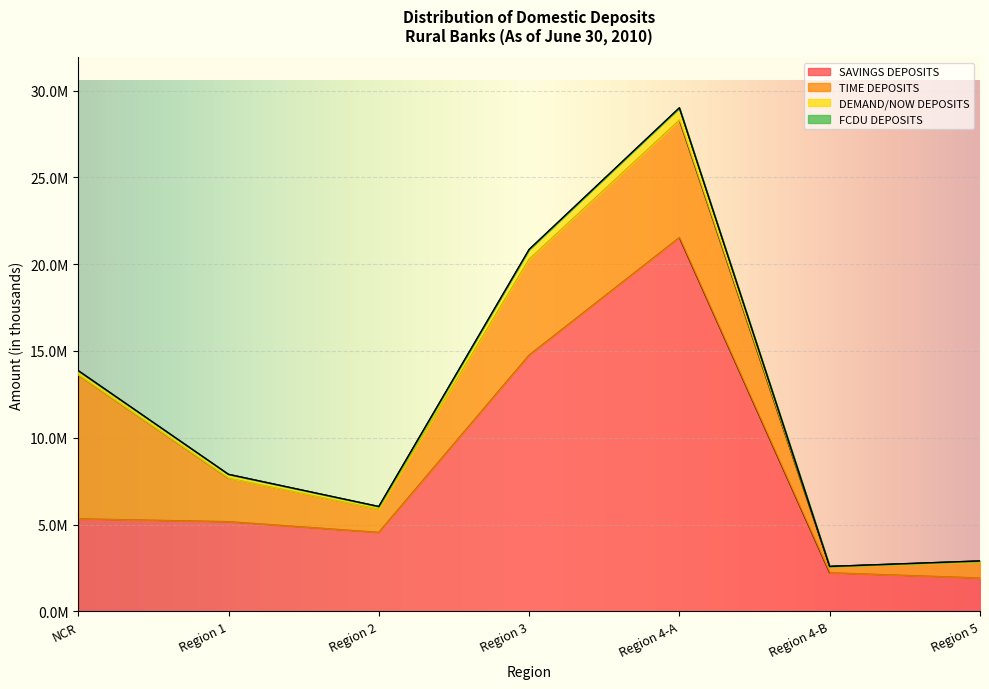

At how many categories does at least one series exceed 20288100?

1